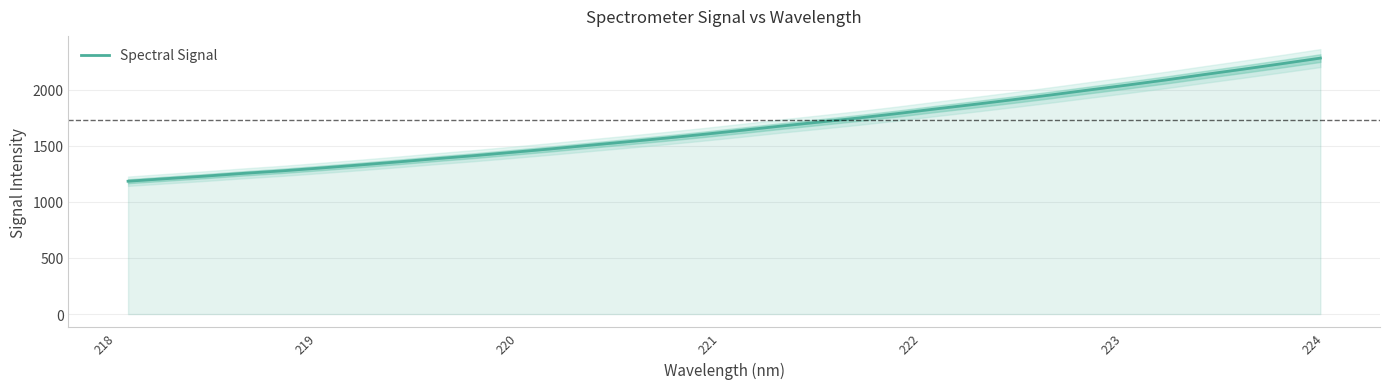

What is the maximum value for Spectral Signal?

2279.9